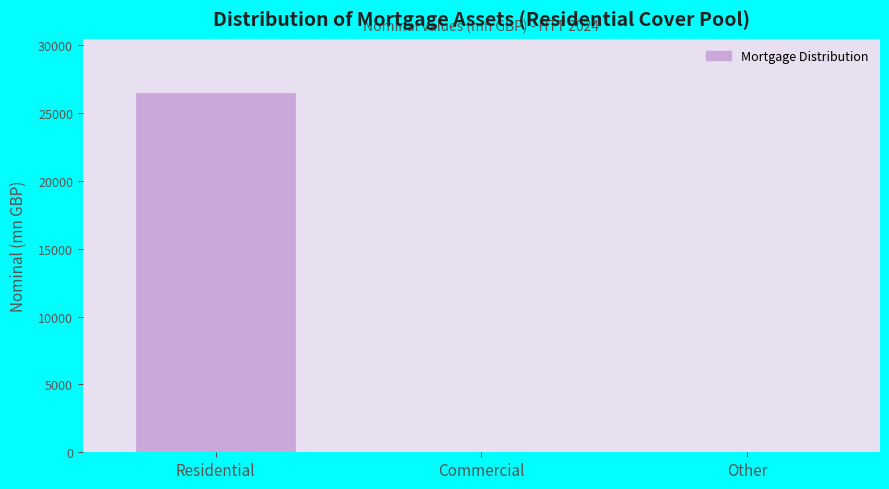

Reading left to right, extract all data points from this chart.

Residential=26507.8	Commercial=0.0	Other=0.0